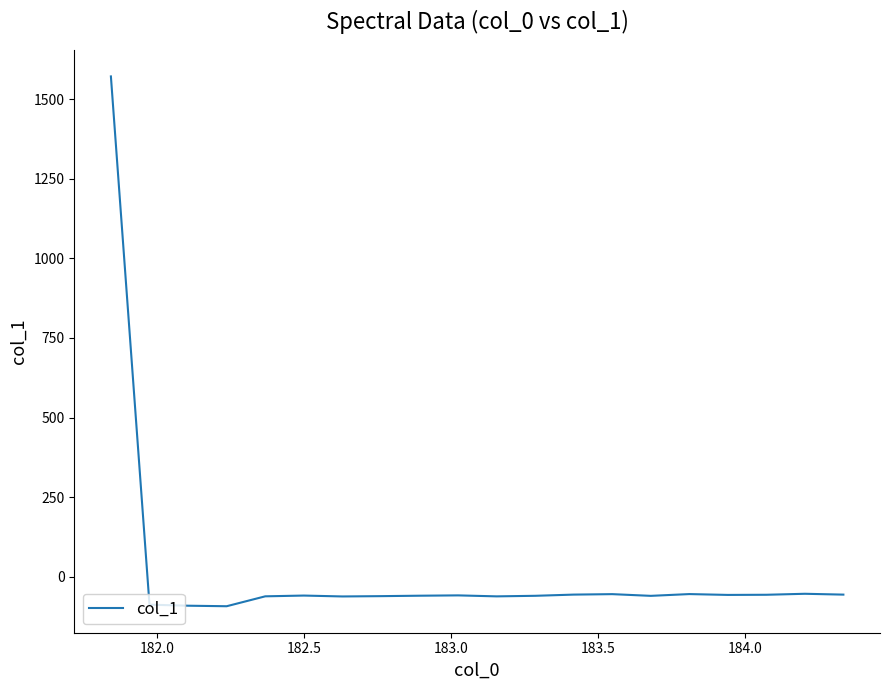

What is the maximum value shown in the chart?

1571.9